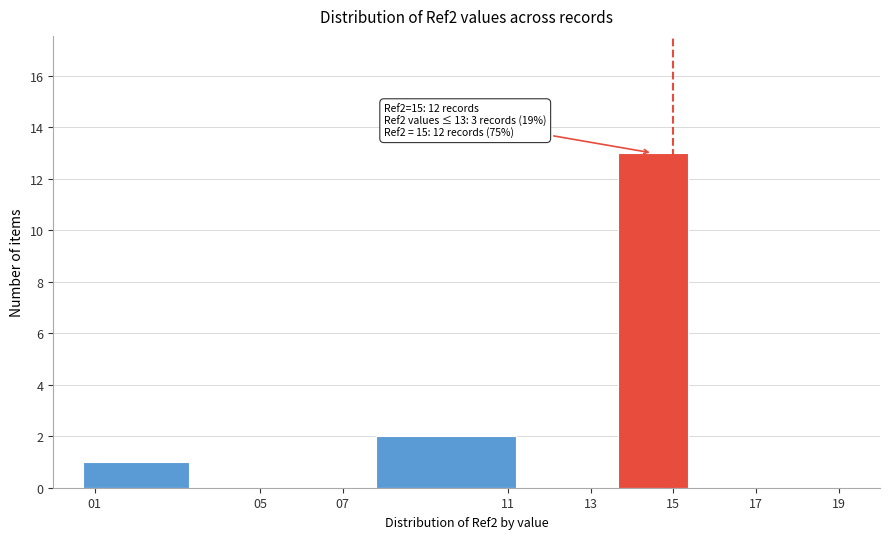

Over which range of the x-axis is the bar tallest?

13.5 to 15.5